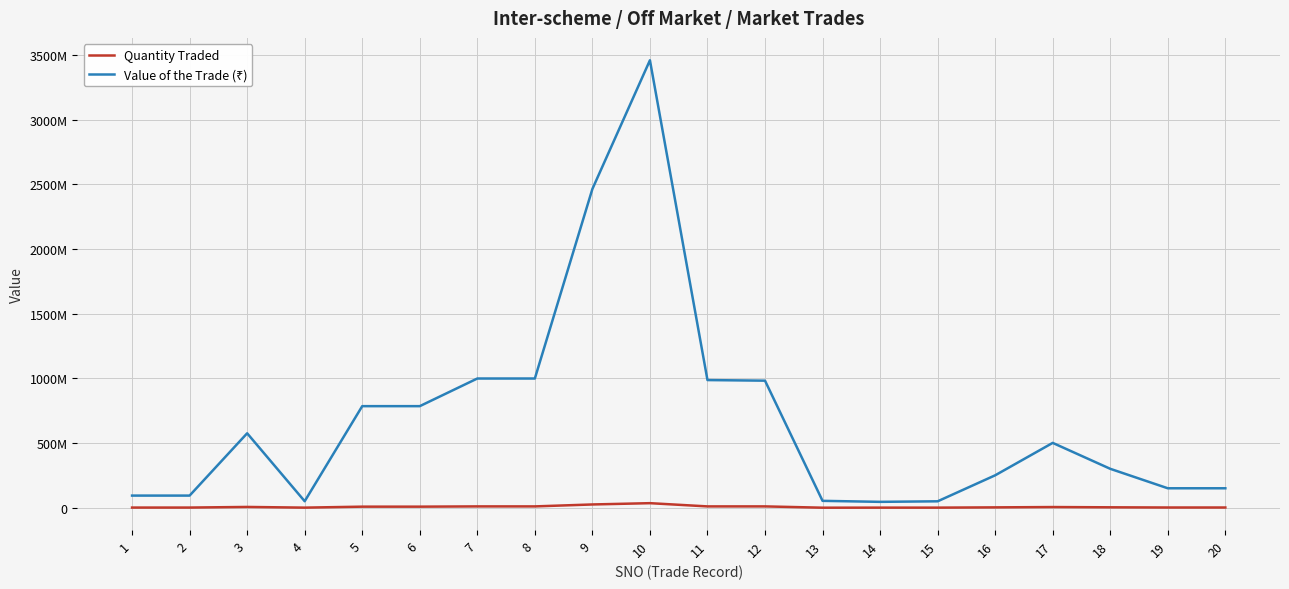

Does the chart have visible grid lines?

Yes